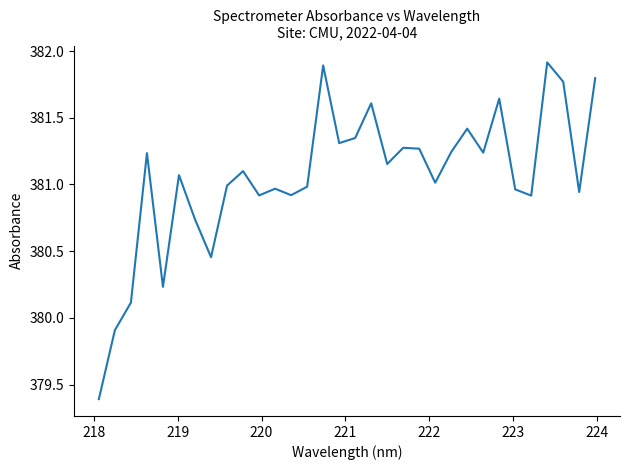

What is the maximum value shown in the chart?

381.9